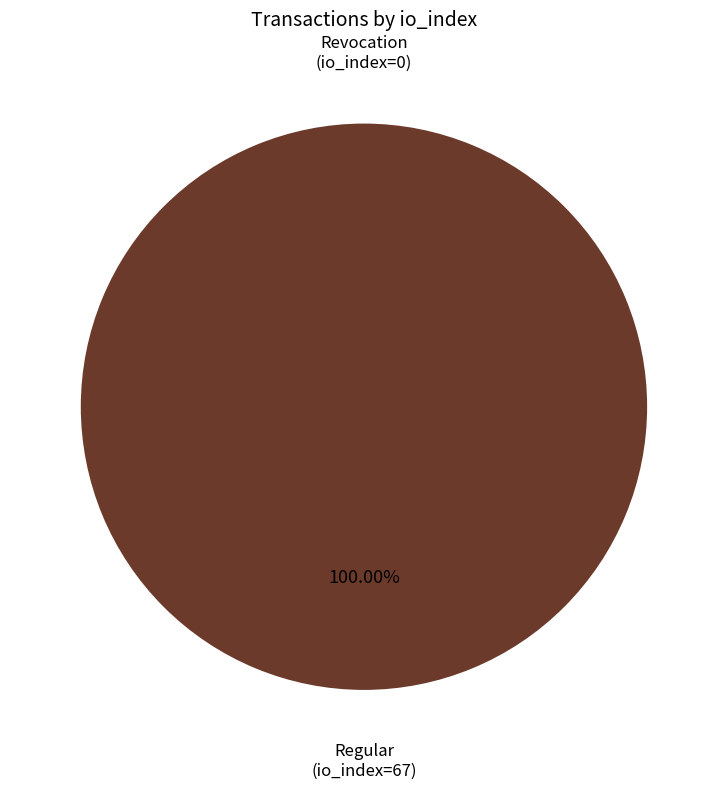

How many segments does this pie chart have?

2